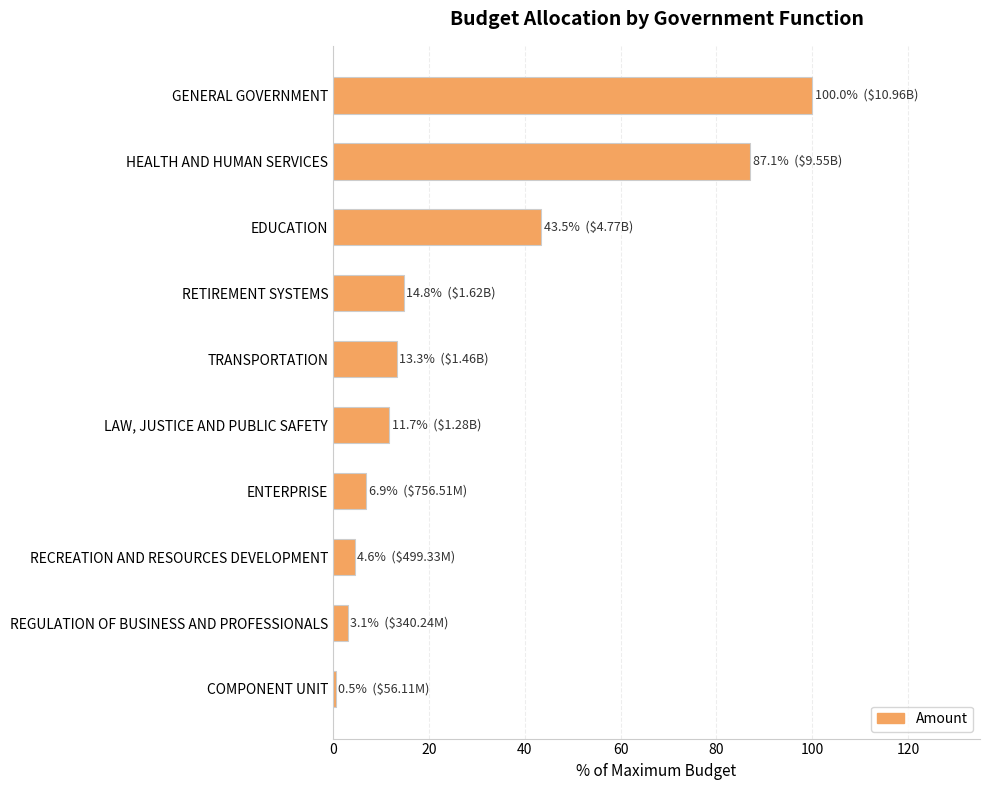

What is the label of the 10th bar from the bottom?

GENERAL GOVERNMENT